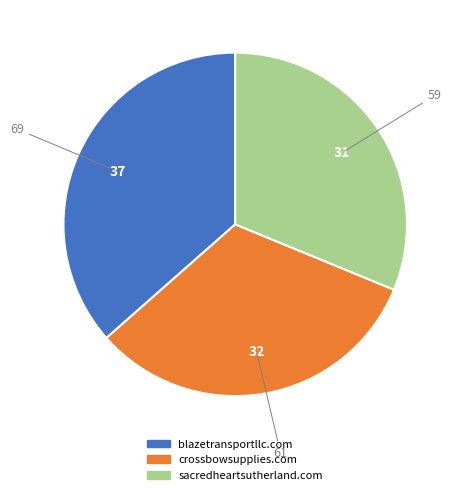

Which category has the biggest portion of the pie?

blazetransportllc.com